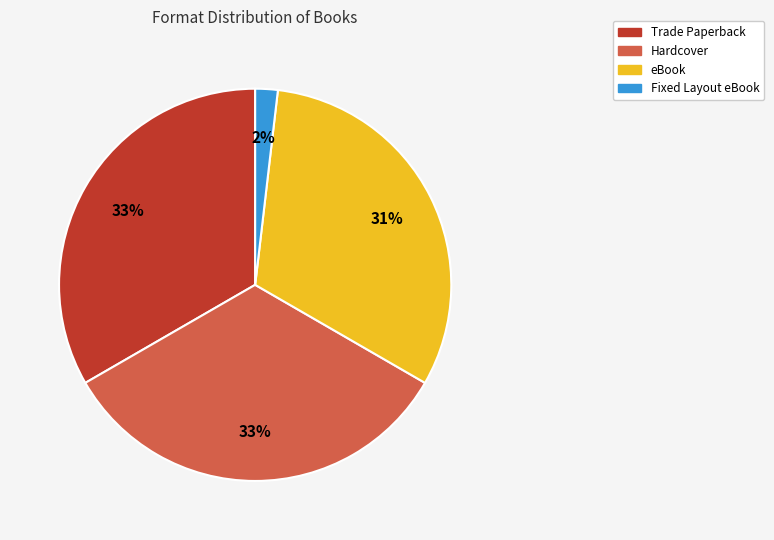

The eBook slice represents 31% of the pie. True or false?

True